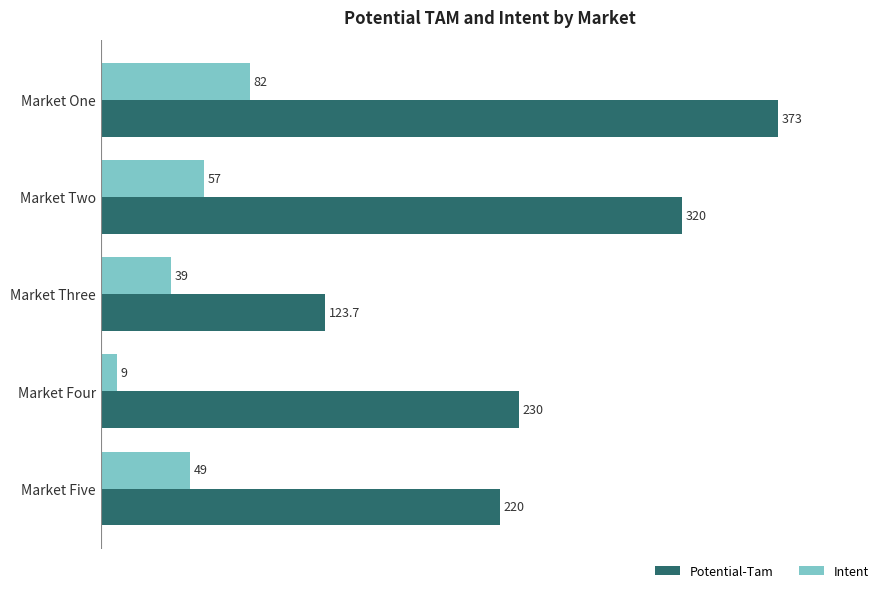

Between Market Two and Market Five, which series saw the biggest shift?

Potential-Tam